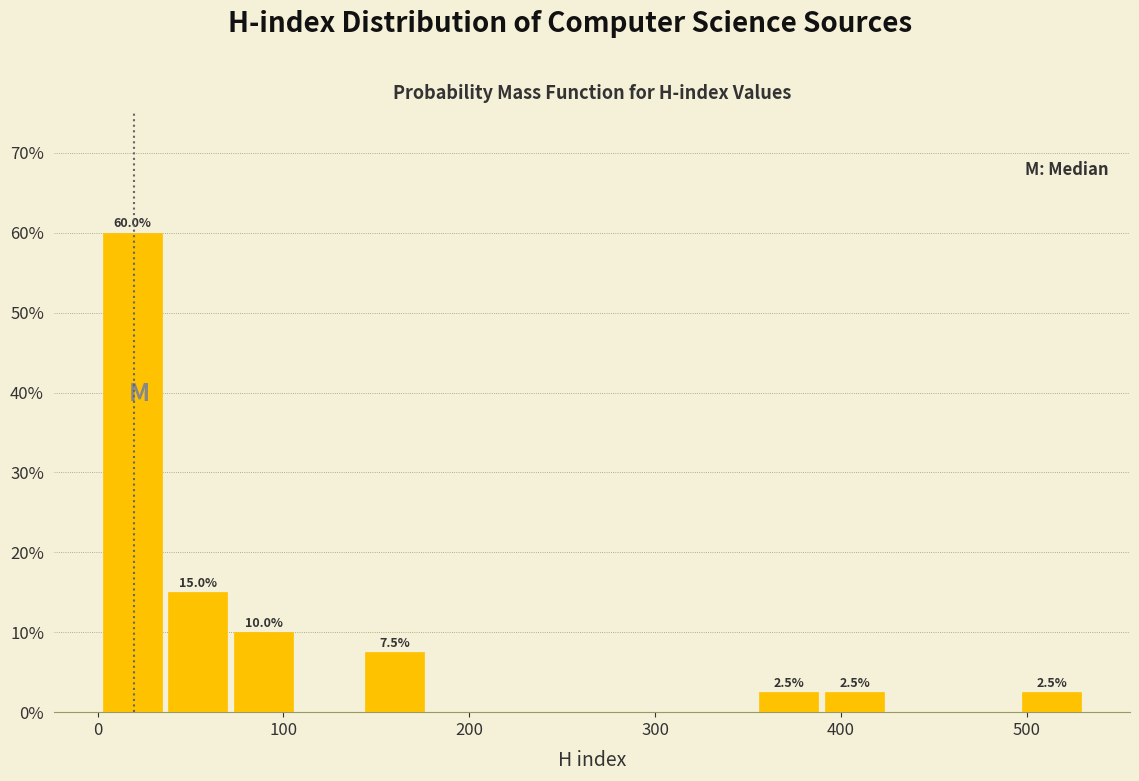

Read against the x-axis, roughly where is the centre of the tallest bar?

20